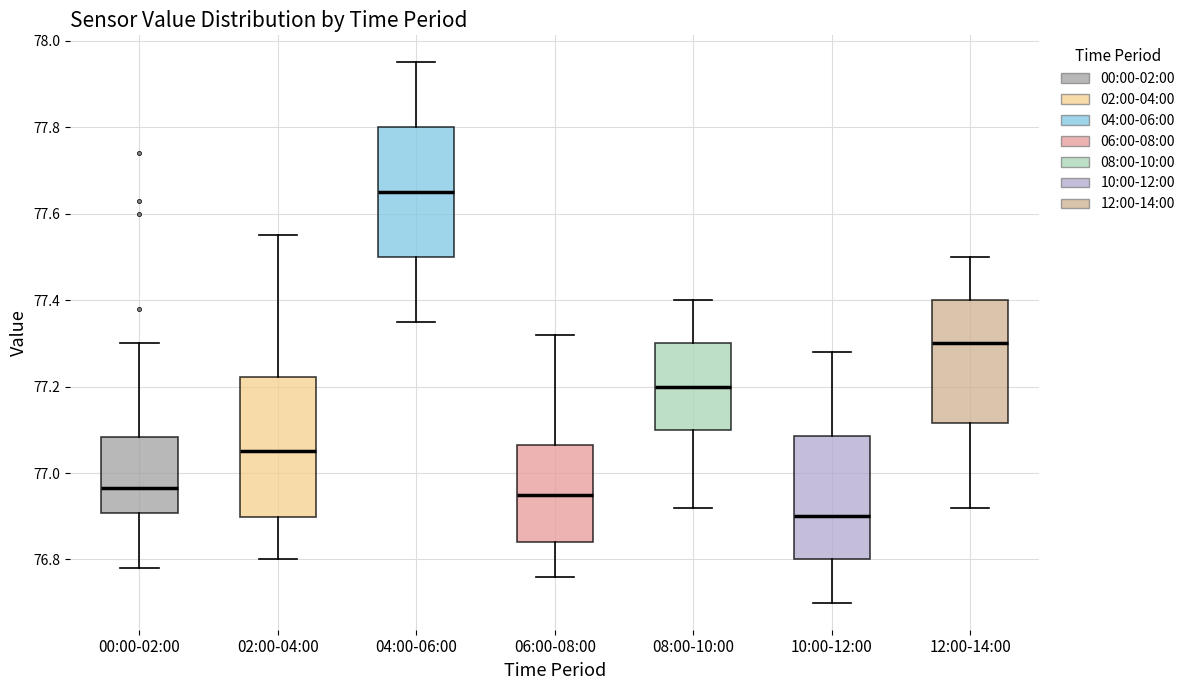

Reading left to right, transcribe this box plot: for each box, give where its median line is, the range the box spans, and where its two whiskers end, as read against the y-axis. The values are not printed on the chart, so give them approximately, as read against the axis.

00:00-02:00: median 76.96, box 76.90 to 77.08, whiskers 76.78 to 77.30
02:00-04:00: median 77.06, box 76.90 to 77.22, whiskers 76.80 to 77.56
04:00-06:00: median 77.66, box 77.50 to 77.80, whiskers 77.36 to 77.96
06:00-08:00: median 76.96, box 76.84 to 77.06, whiskers 76.76 to 77.32
08:00-10:00: median 77.20, box 77.10 to 77.30, whiskers 76.92 to 77.40
10:00-12:00: median 76.90, box 76.80 to 77.08, whiskers 76.70 to 77.28
12:00-14:00: median 77.30, box 77.12 to 77.40, whiskers 76.92 to 77.50